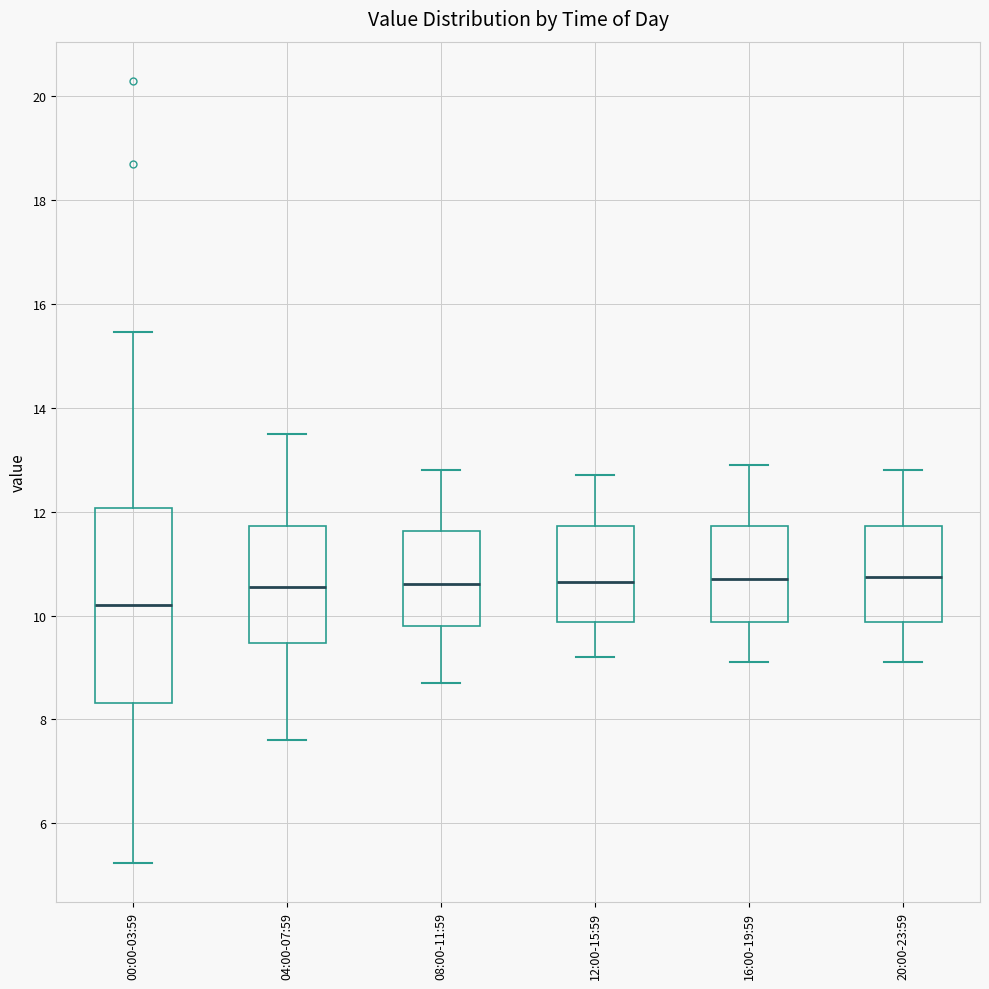

Which box is the tallest, from its lower edge to its upper edge?

00:00-03:59